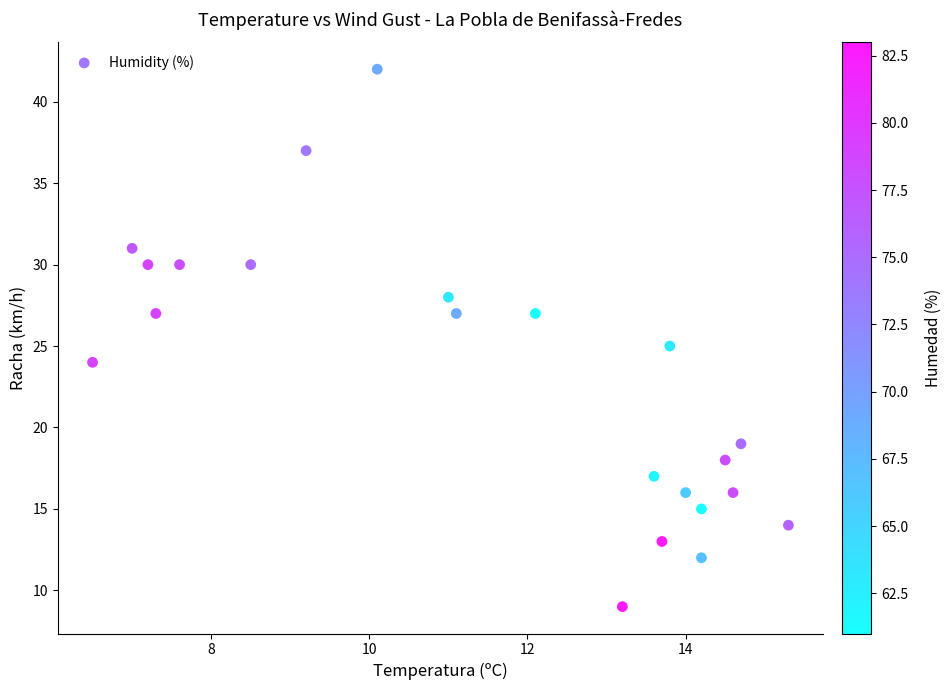

What is the range of Y values (max minus min)?

33